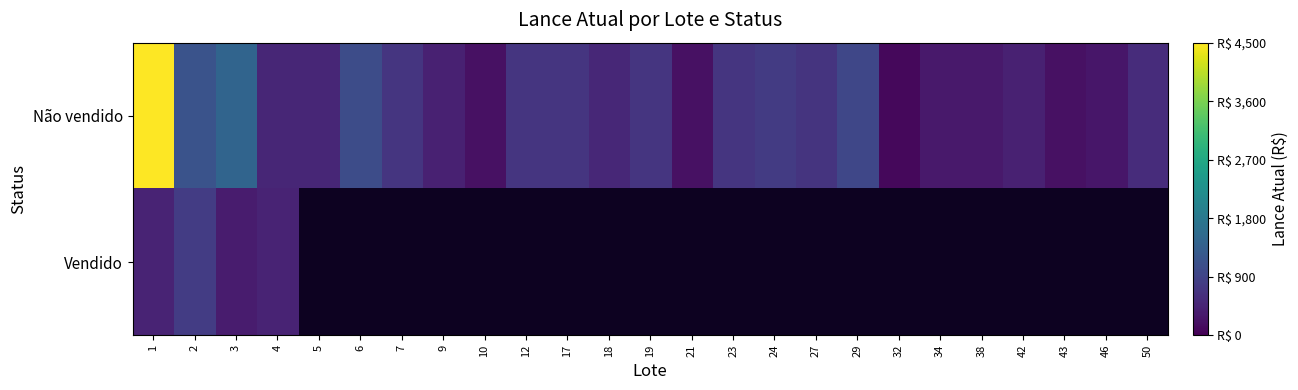

Which series has the widest spread of values?

Não vendido